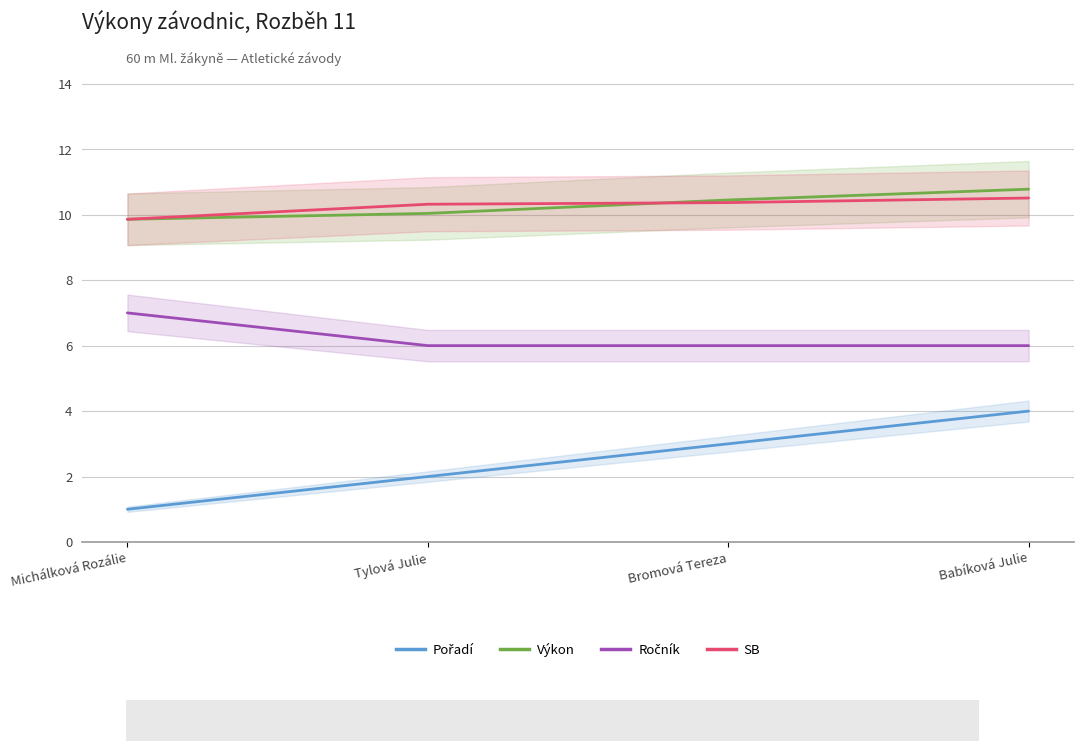

What is the difference between the maximum and second lowest values in the Výkon series?

0.7